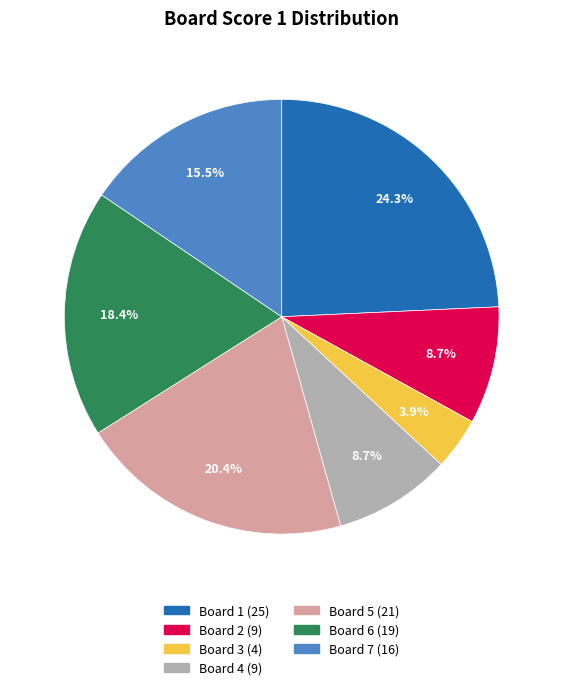

Is there any slice that represents more than half of the pie?

No